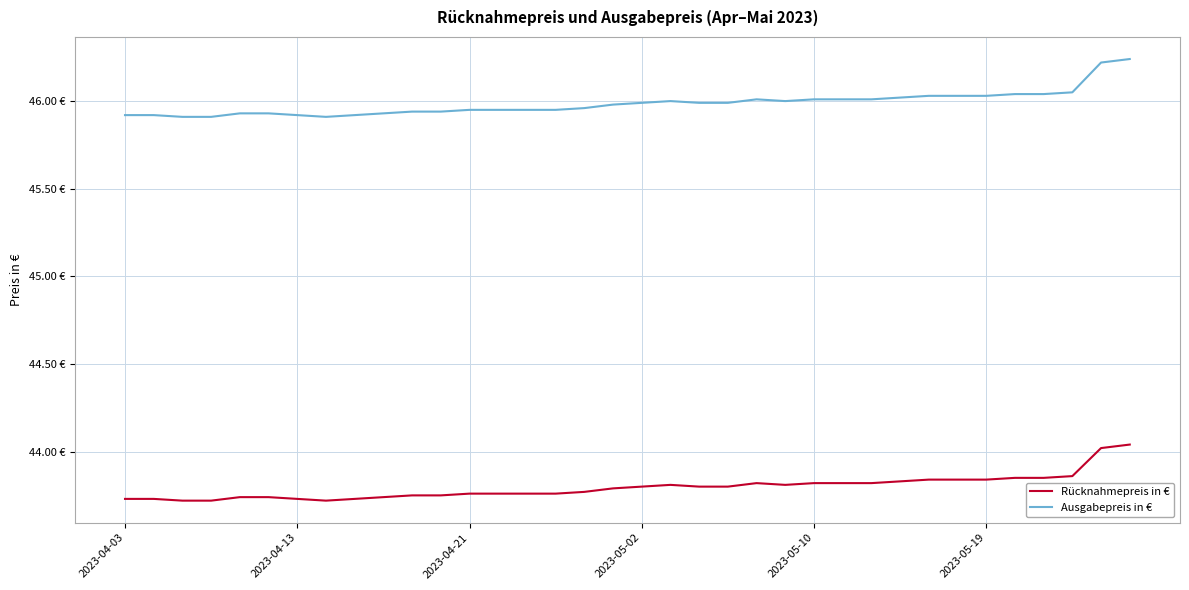

What is the label of the 1st point from the left?

2023-04-03